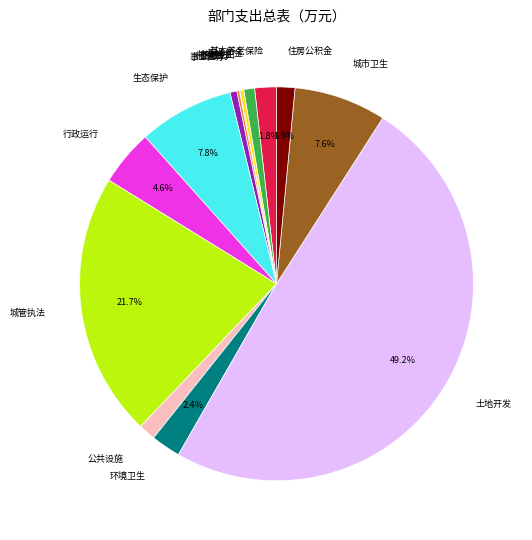

Does 养老支出 represent more than half of the total?

No